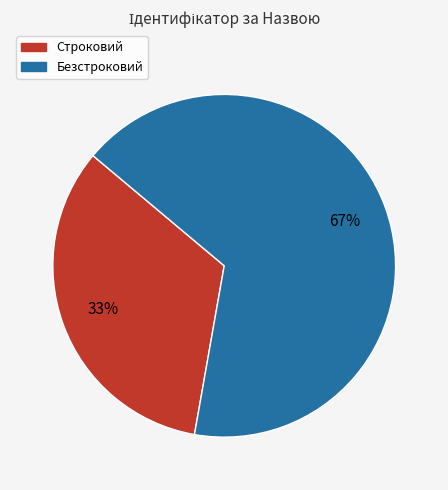

True or false: Строковий accounts for 33% of the total.

True